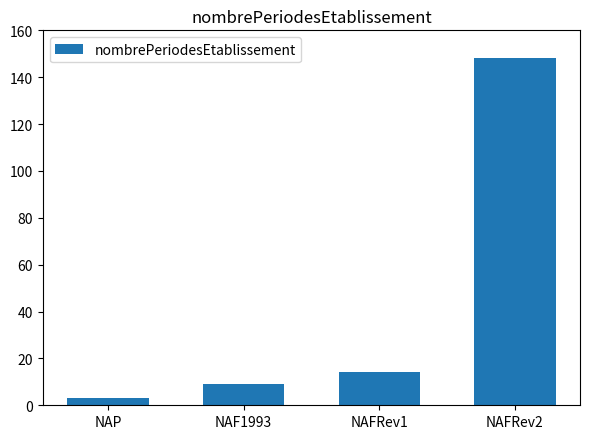

What is the approximate value at NAFRev2, to the nearest 5?

150